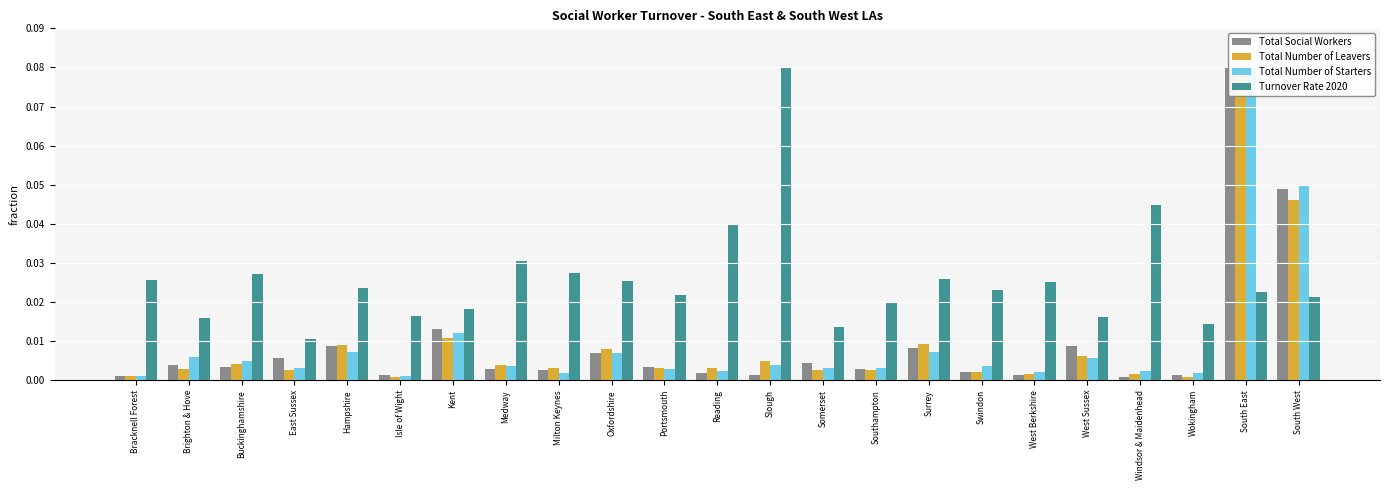

What are all the series names shown in the legend?

Total Social Workers, Total Number of Leavers, Total Number of Starters, Turnover Rate 2020